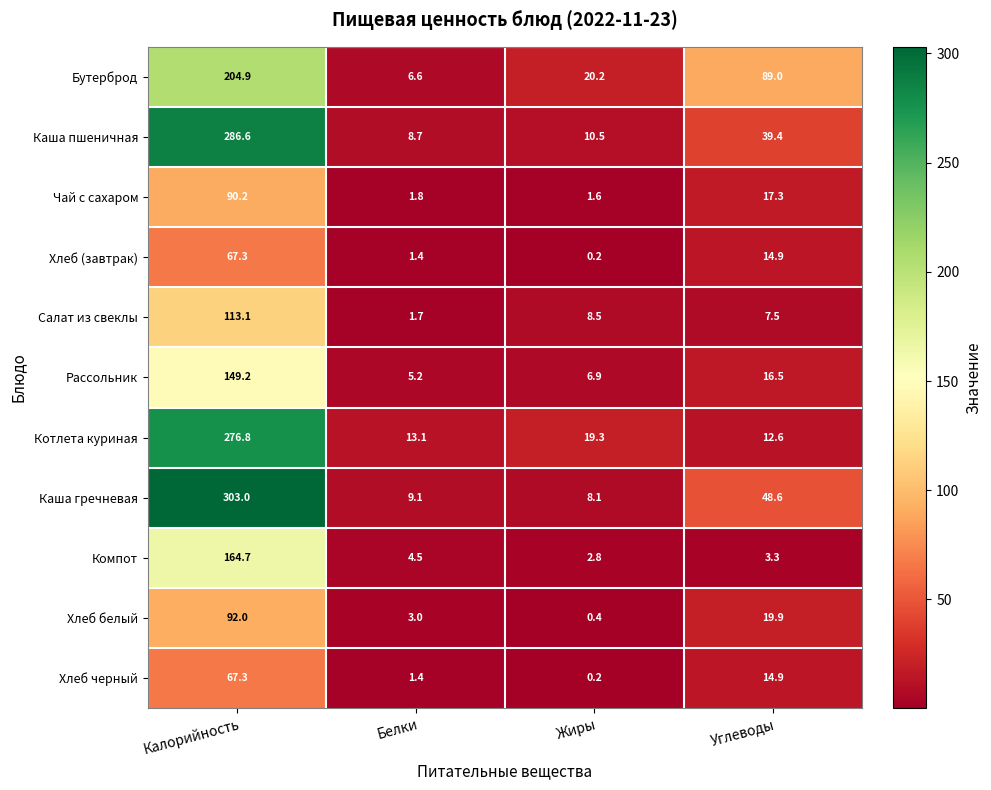

At which category does the chart reach its peak across all series?

Калорийность